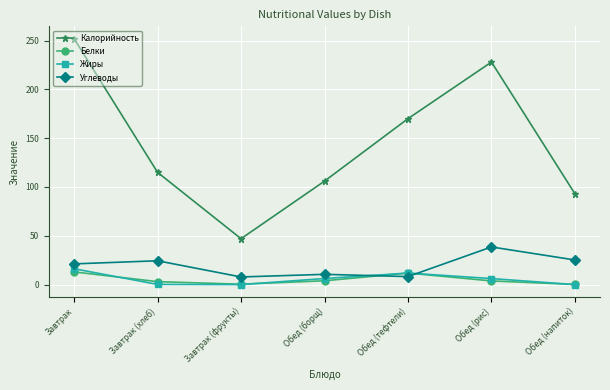

Does the chart display data point markers on the line(s)?

Yes